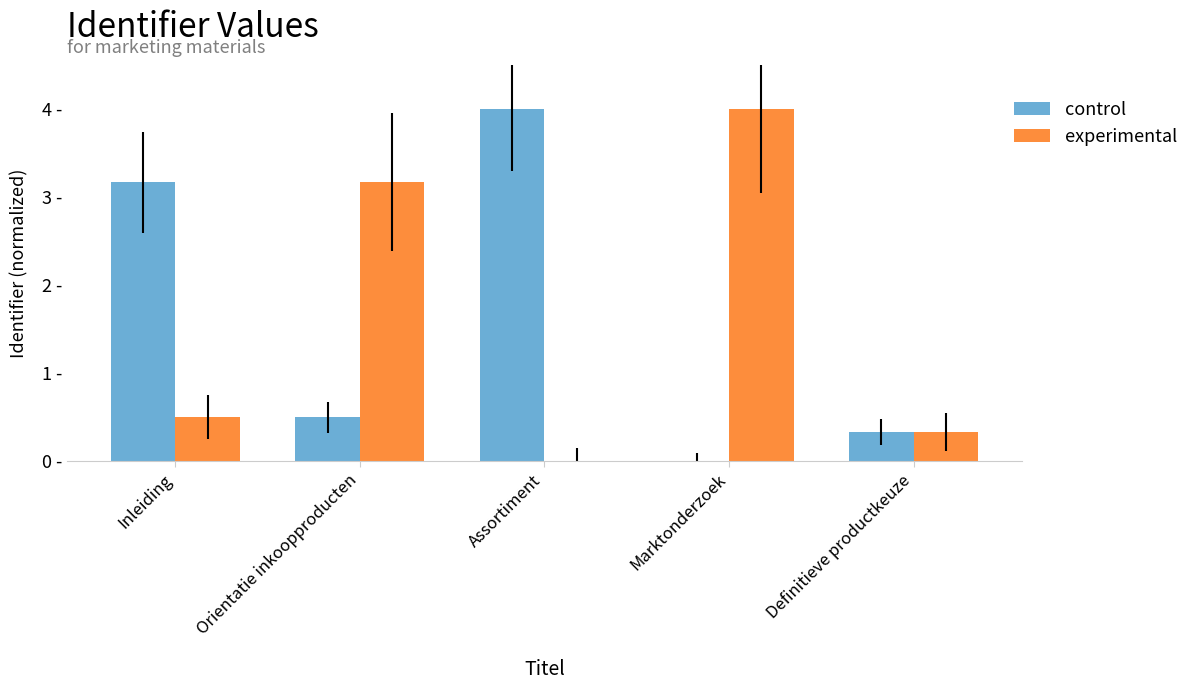

List the labels in order of experimental value, largest first.

Marktonderzoek, Orientatie inkoopproducten, Inleiding, Definitieve productkeuze, Assortiment